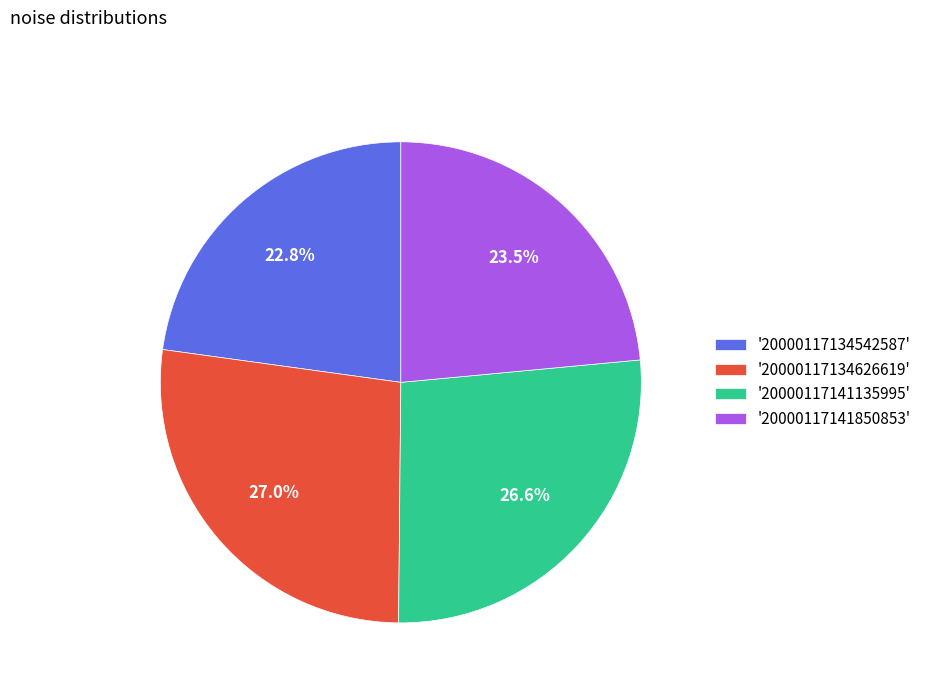

Is there any slice that represents more than half of the pie?

No